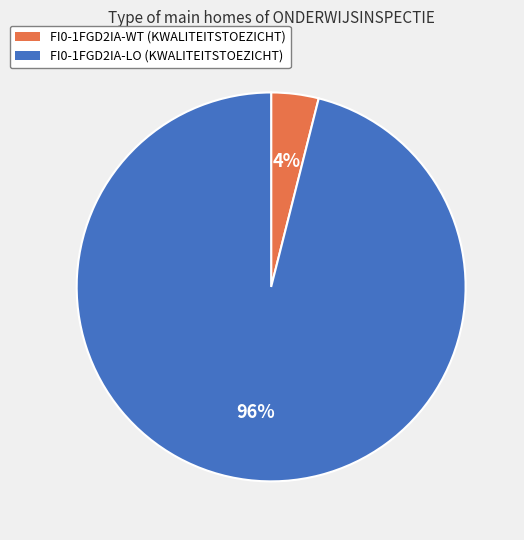

What percentage is the FI0-1FGD2IA-WT slice, to the nearest percent?

4%